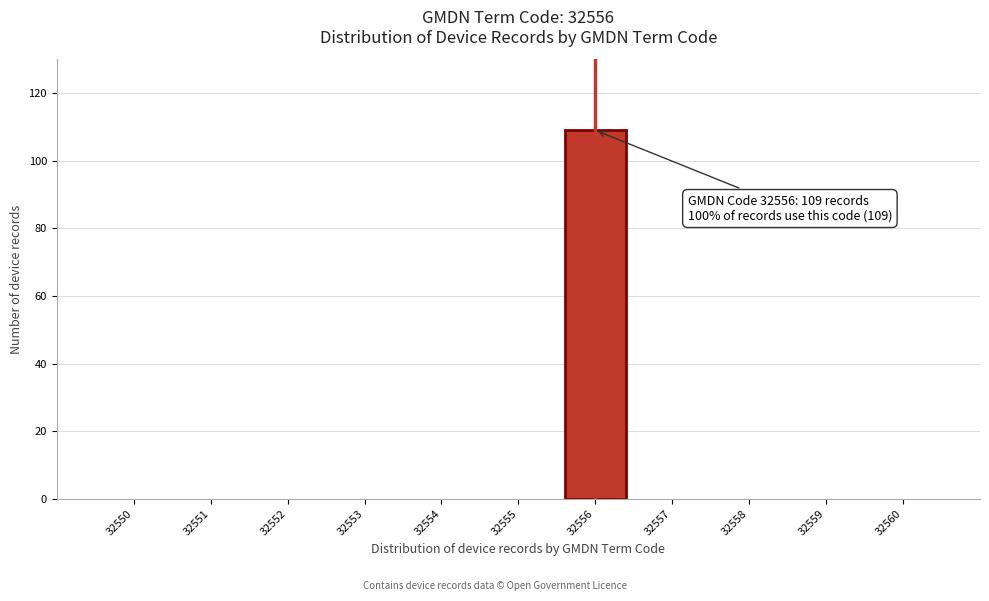

Reading right to left, list all the values displayed in this chart.

32560=0	32559=0	32558=0	32557=0	32556=109	32555=0	32554=0	32553=0	32552=0	32551=0	32550=0